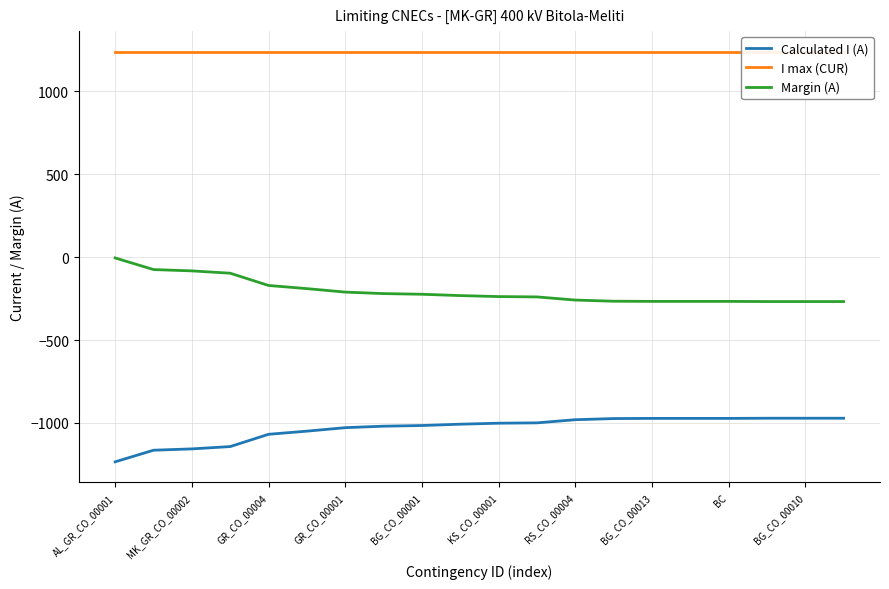

What is the label of the 5th point from the right?

15